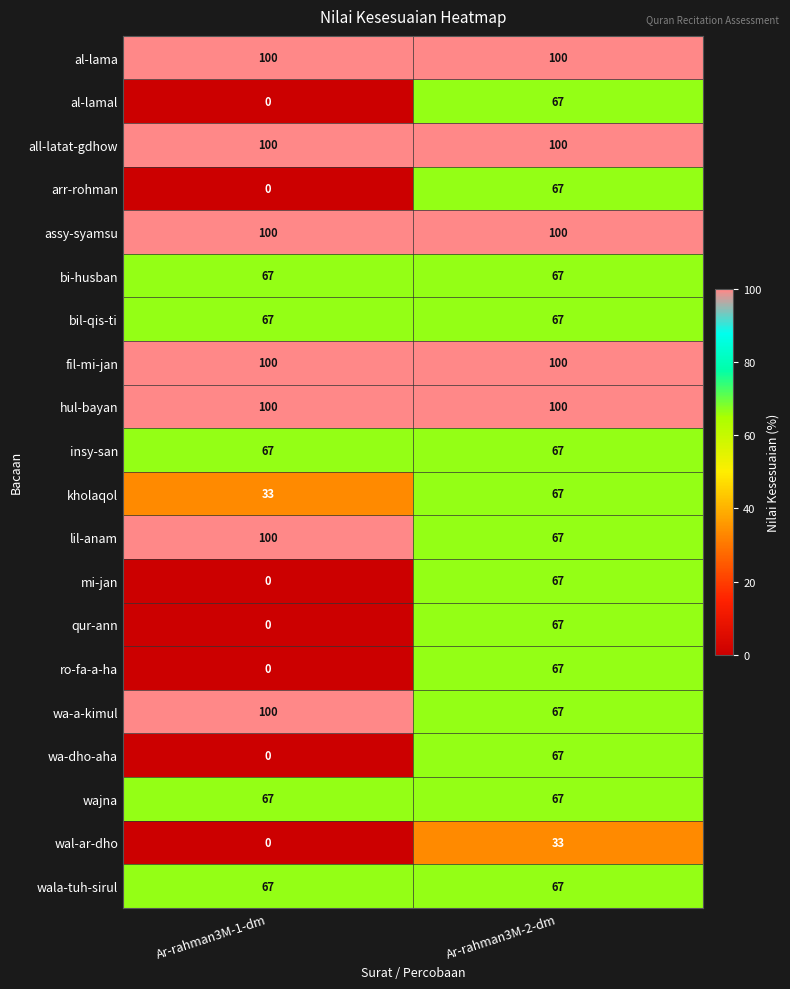

What is the average value of the bil-qis-ti series?

67